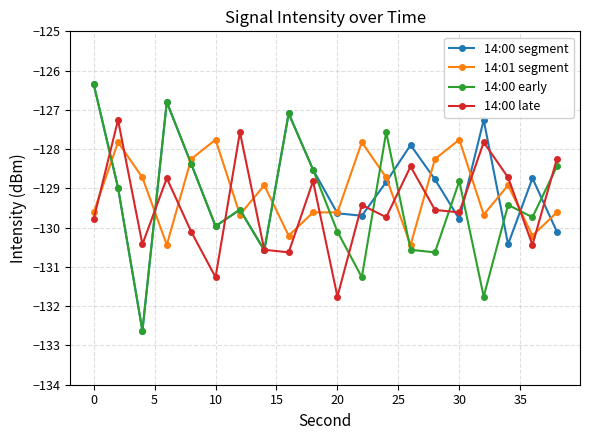

What is the lowest value of the 14:01 segment series?

-130.4